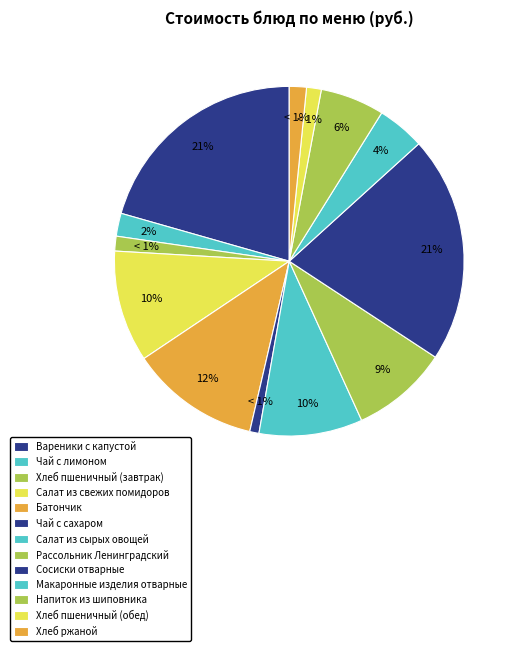

Which category has the biggest portion of the pie?

Сосиски отварные